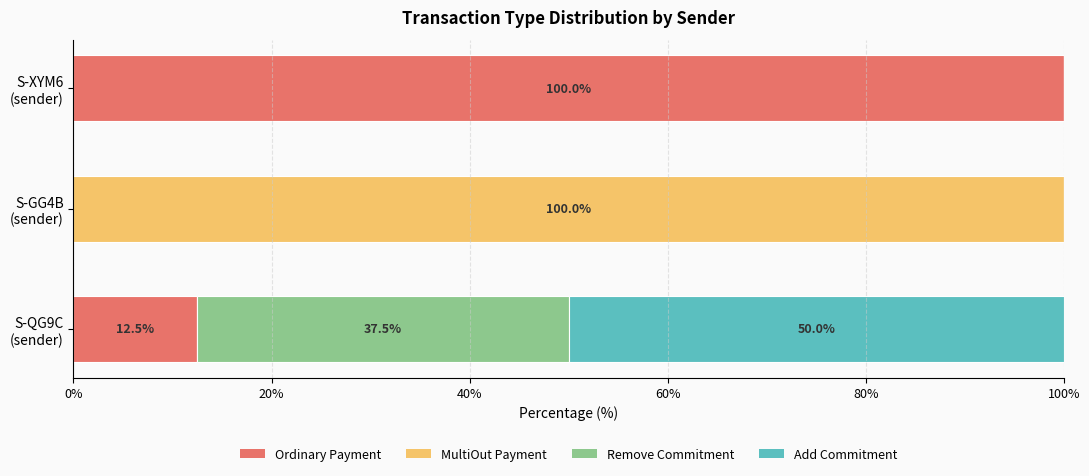

What is the highest value of the Ordinary Payment series?

100.0